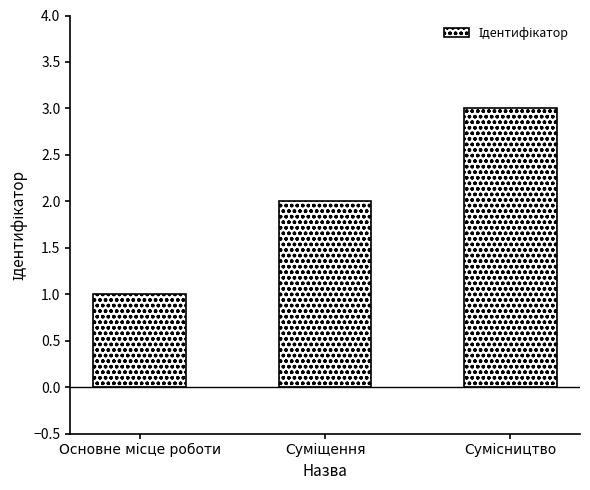

What is the smallest value displayed?

1